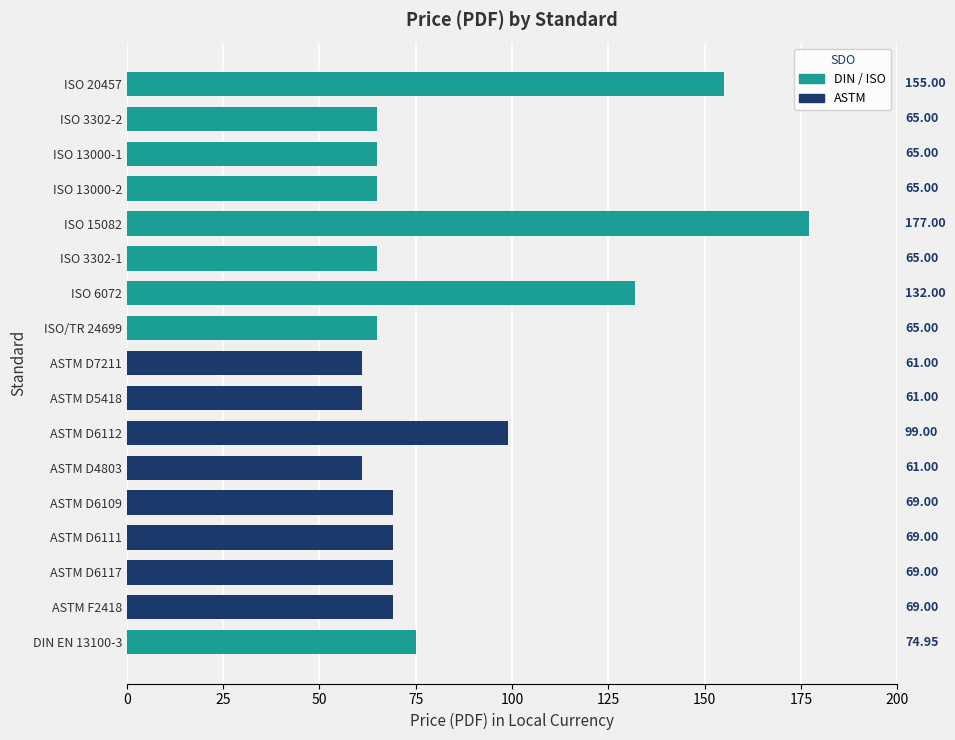

What is the difference between the second highest and second lowest values?

94.0